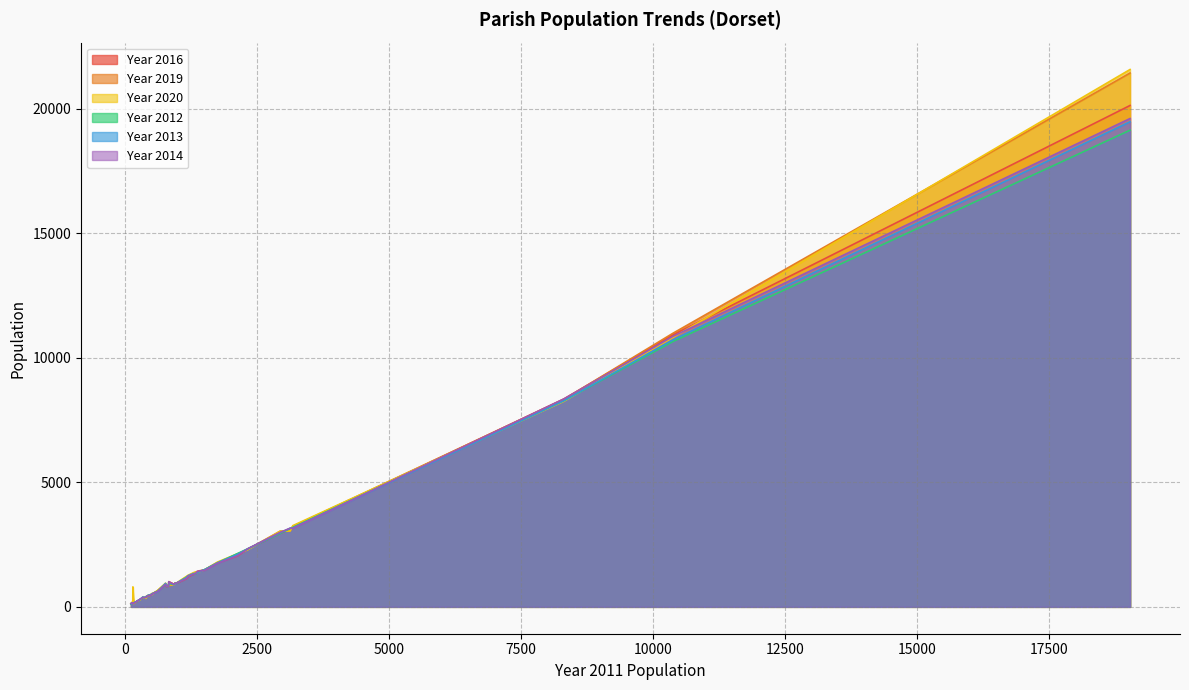

At which category is the sum across all series the highest?

Dorchester